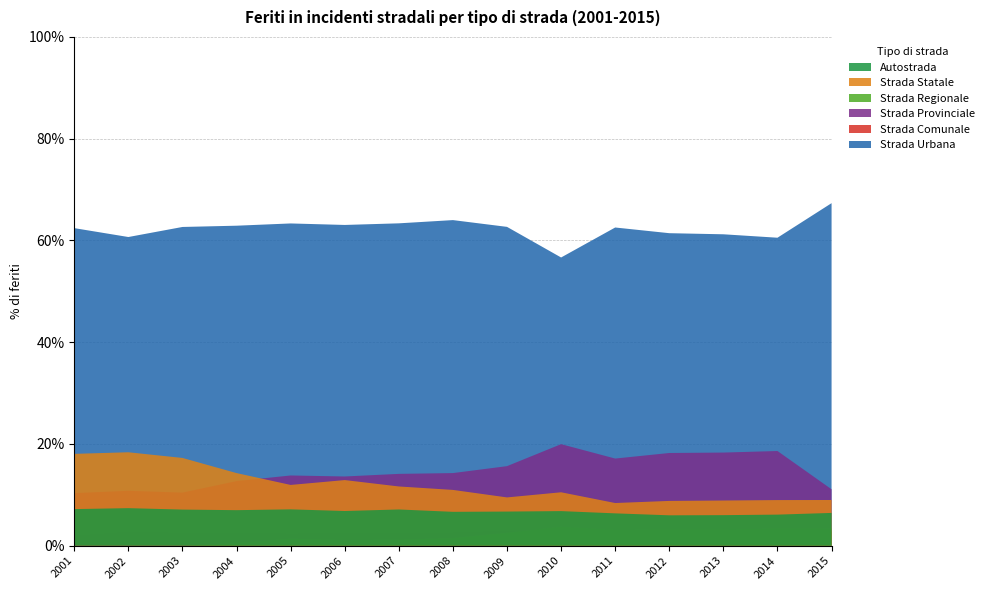

Reading right to left, list all the values displayed in this chart.

Strada Urbana: 2015=165640	2014=151484	2013=157398	2012=163145	2011=182131	2010=172155	2009=191805	2008=198275	2007=205812	2006=209342	2005=211555	2004=215263	2003=222717	2002=228703	2001=232320
Strada Comunale: 2015=6874	2014=5905	2013=6151	2012=6310	2011=7117	2010=7059	2009=9089	2008=8097	2007=8354	2006=8453	2005=8019	2004=8925	2003=9087	2002=10478	2001=7414
Strada Provinciale: 2015=27283	2014=46573	2013=47076	2012=48397	2011=49882	2010=60656	2009=47859	2008=44225	2007=45861	2006=45178	2005=46106	2004=43475	2003=37120	2002=40691	2001=38479
Strada Regionale: 2015=8264	2014=8538	2013=8222	2012=8489	2011=9120	2010=11428	2009=7718	2008=4601	2007=3818	2006=3583	2005=4550	2004=1806	2003=0	2002=0	2001=0
Strada Statale: 2015=22097	2014=22442	2013=22842	2012=23381	2011=24431	2010=31913	2009=29047	2008=33973	2007=37821	2006=42835	2005=39893	2004=48857	2003=61325	2002=69232	2001=67192
Autostrada: 2015=15850	2014=15290	2013=15447	2012=15866	2011=18515	2010=20667	2009=20538	2008=20631	2007=23135	2006=22646	2005=23862	2004=23908	2003=25237	2002=27827	2001=26774